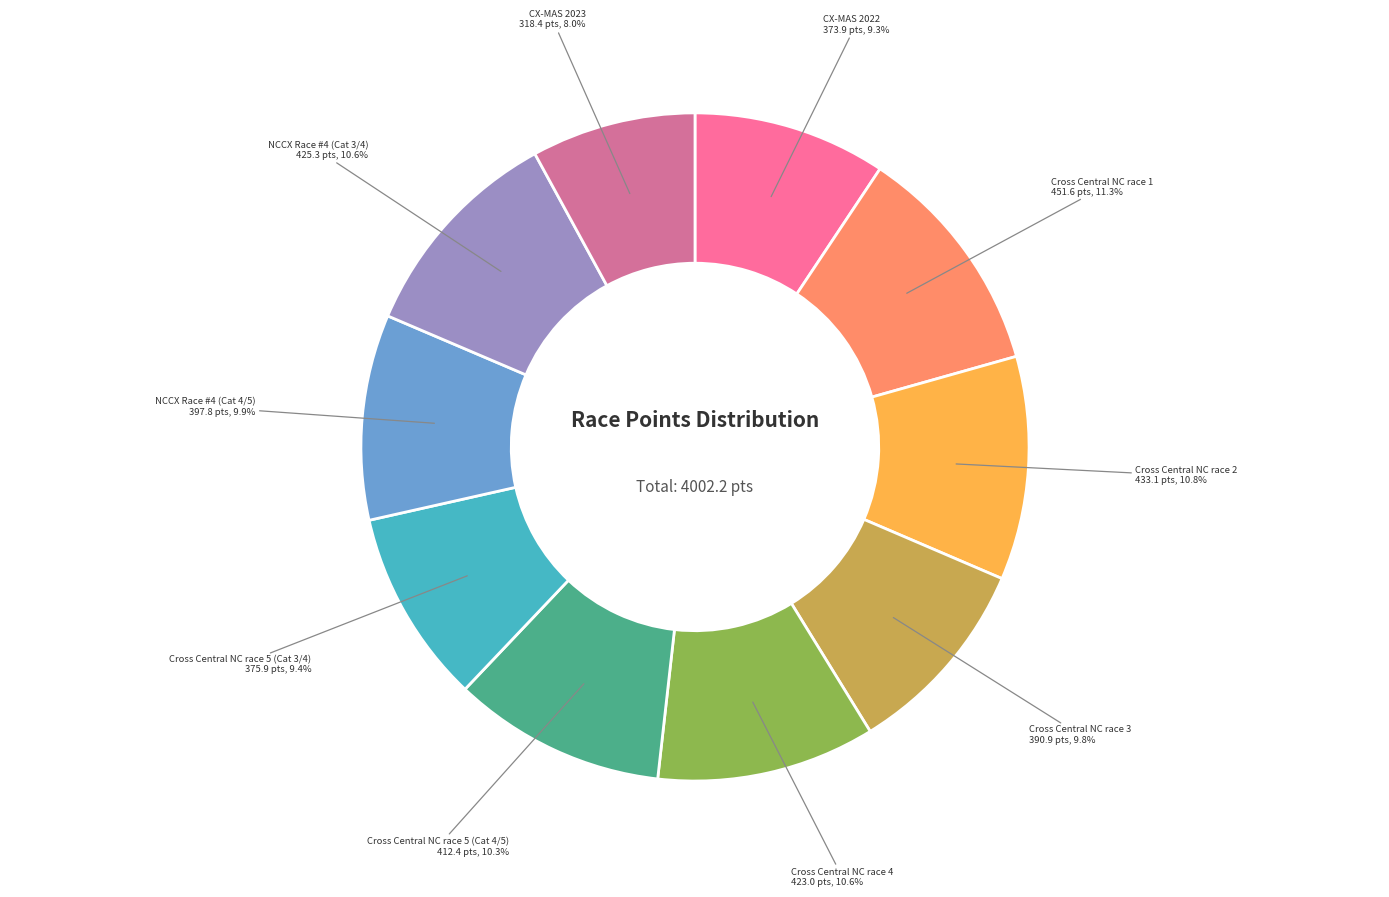

To the nearest percent, what percentage of the pie is Cross Central NC race 5 (Cat 3/4)?

9%